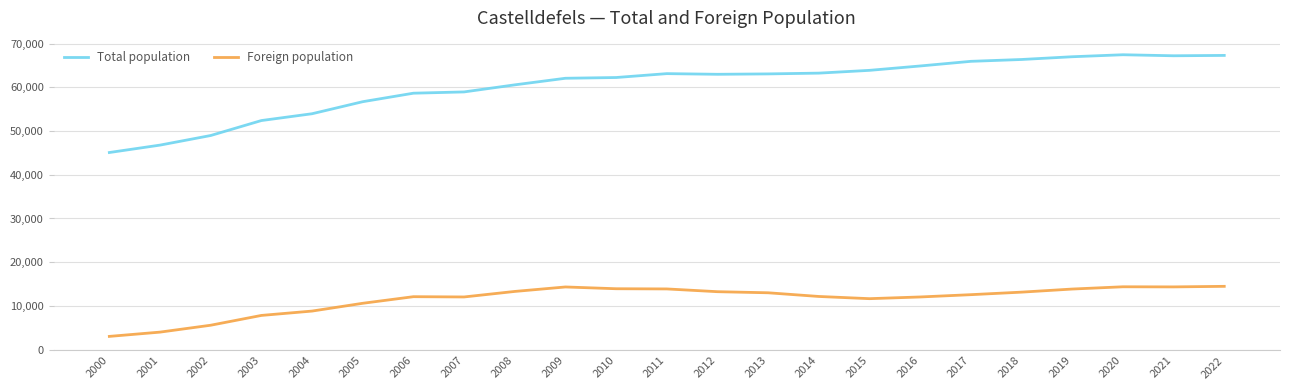

What is the difference between the highest and lowest values at 2020?

53088